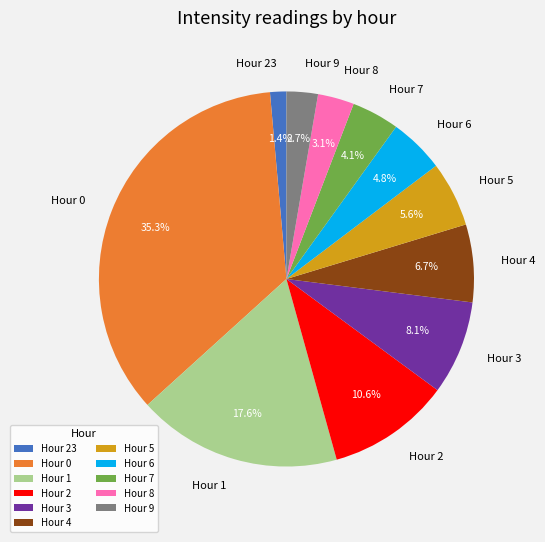

What percentage is NOT represented by Hour 3?

91.9%